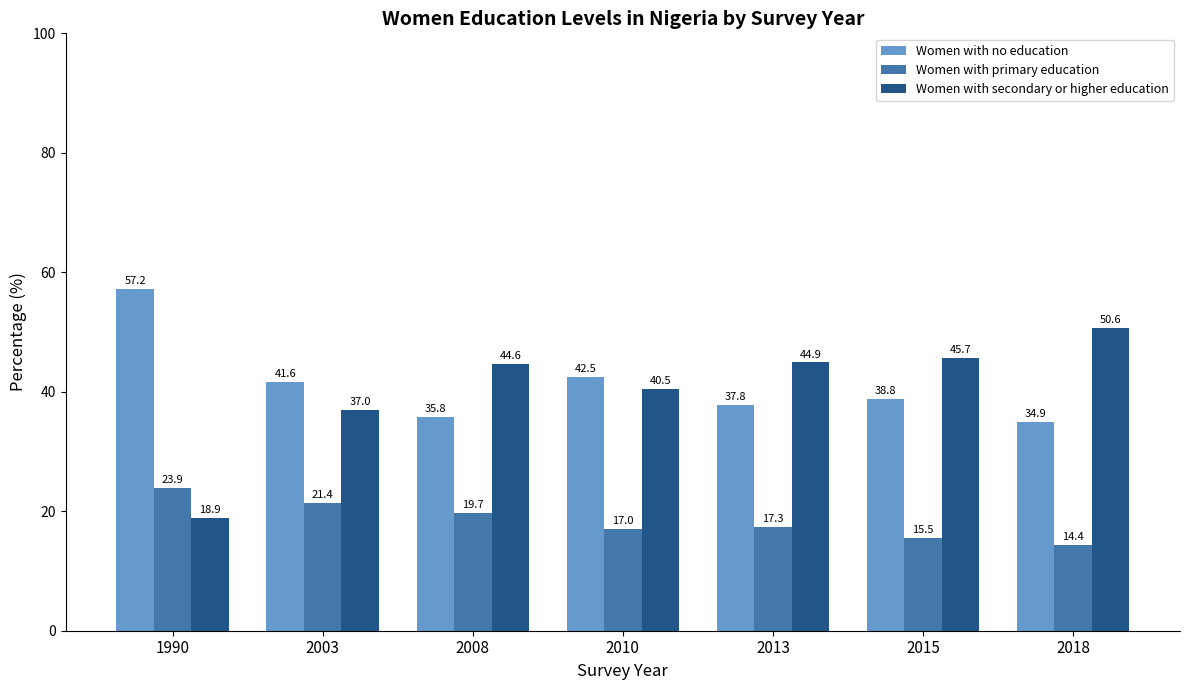

Which category has the highest value across all series?

1990